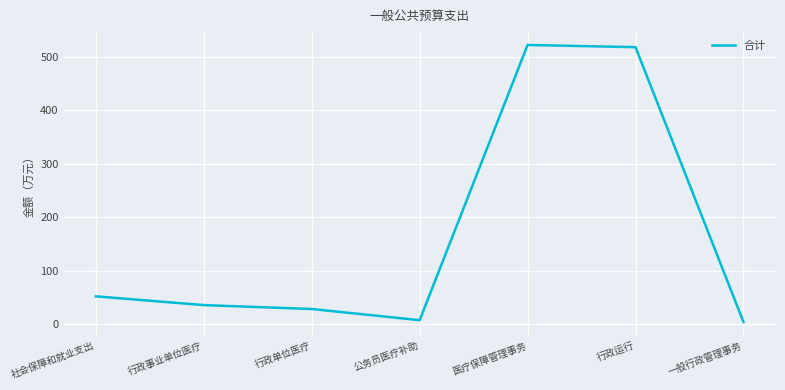

What is the maximum value shown in the chart?

521.8